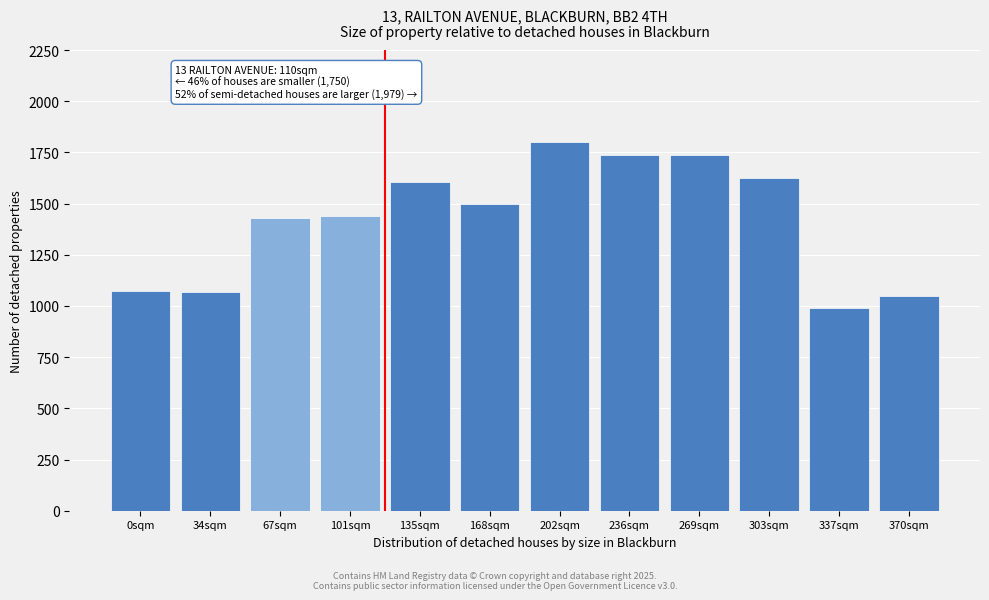

What is the value of the 5th bar from the left?

1606.5